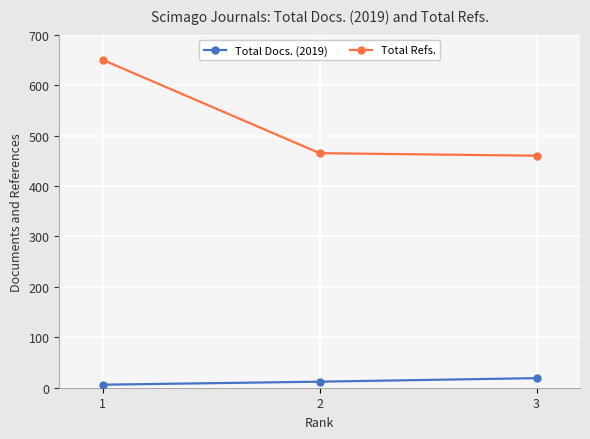

Count the Total Docs. (2019) values in the range 6 to 19.

3